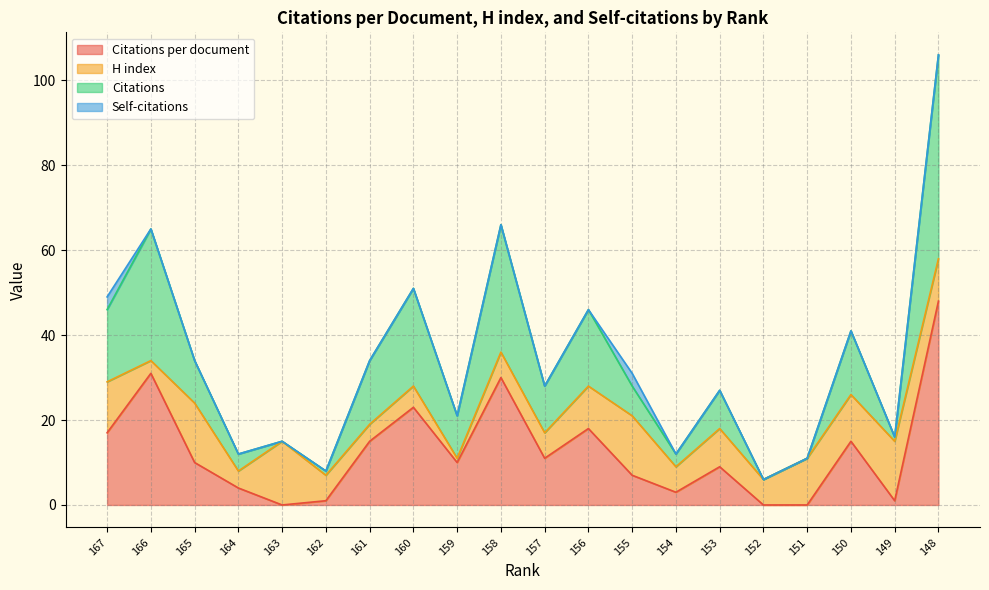

What is the value of the Citations point at the 18th from the left?

41